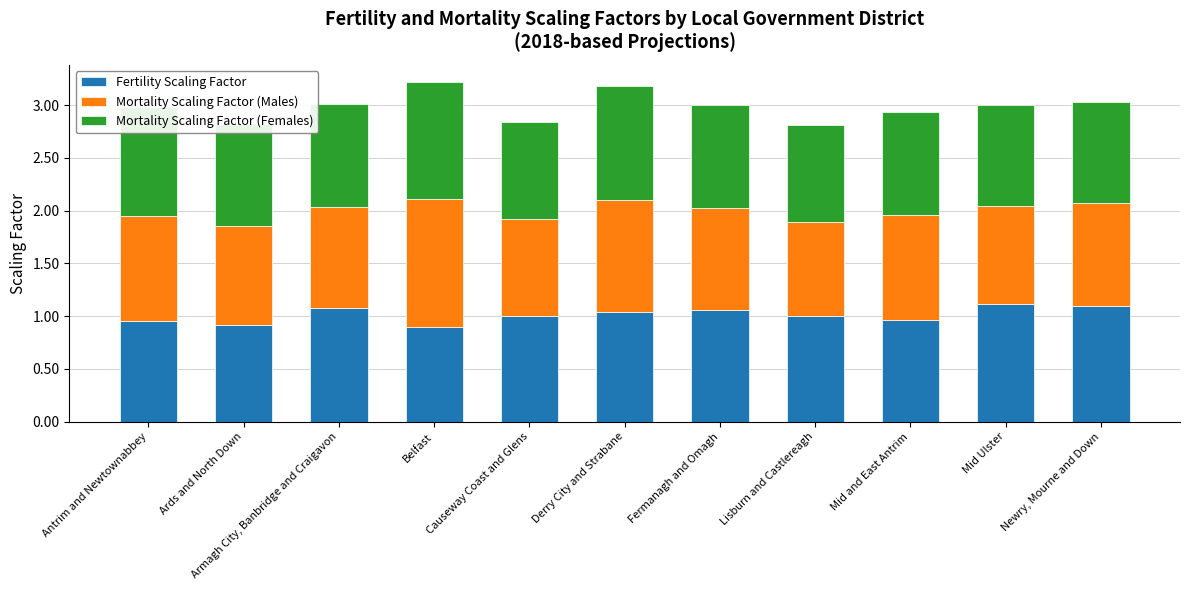

What are all the series names shown in the legend?

Fertility Scaling Factor, Mortality Scaling Factor (Males), Mortality Scaling Factor (Females)